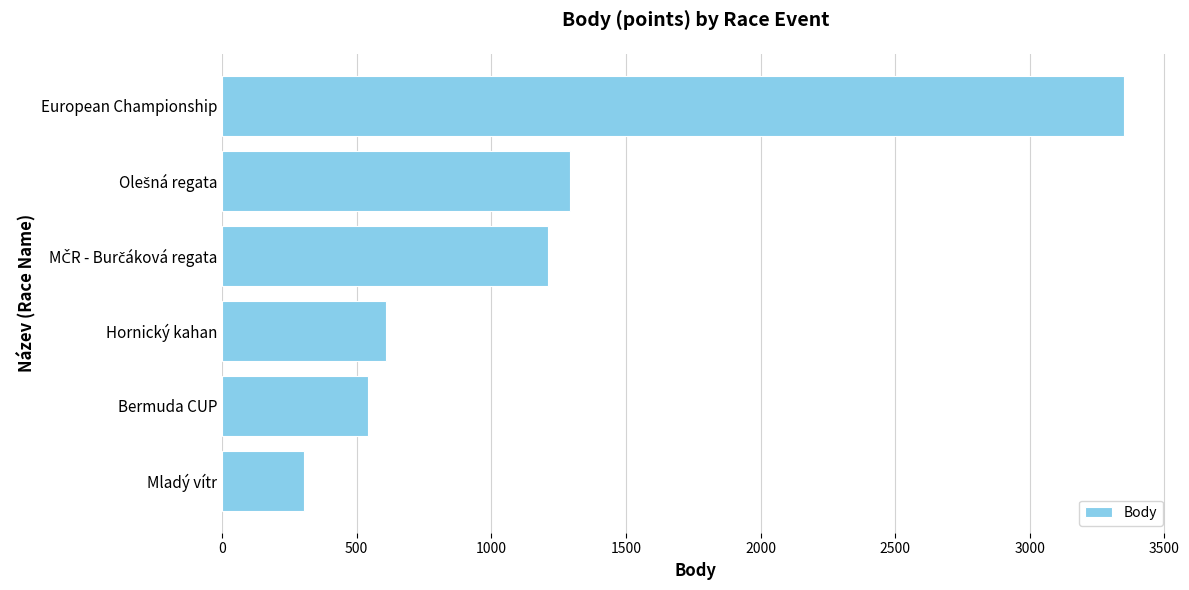

True or false: the data shows 303 at Mladý vítr.

True